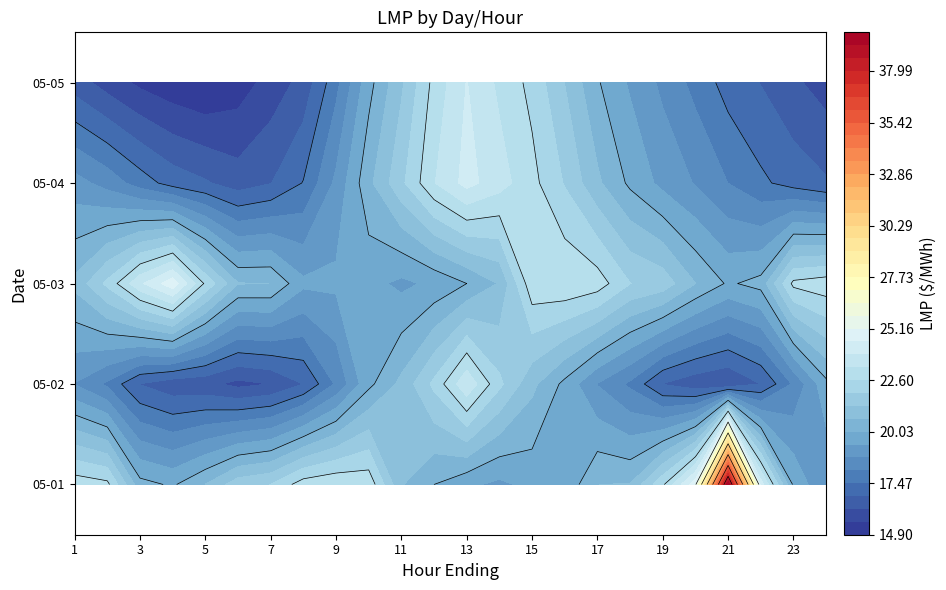

List the series in order of their peak value, highest first.

2021-05-01, 2021-05-03, 2021-05-04, 2021-05-05, 2021-05-02